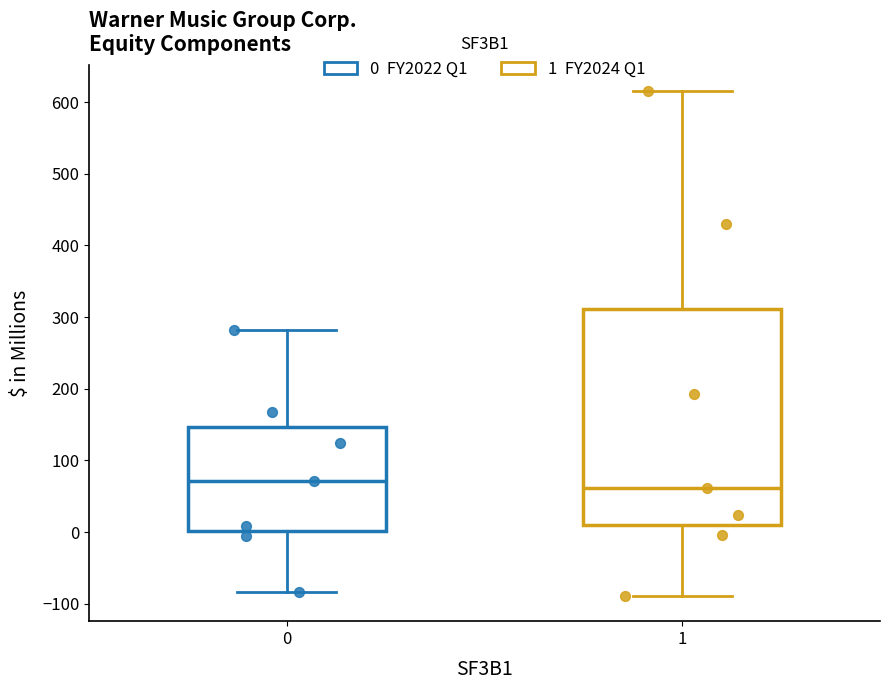

Where does the median line of the box at x = 0 sit on the y-axis? The values are not printed on the chart, so give them approximately, as read against the axis.

70